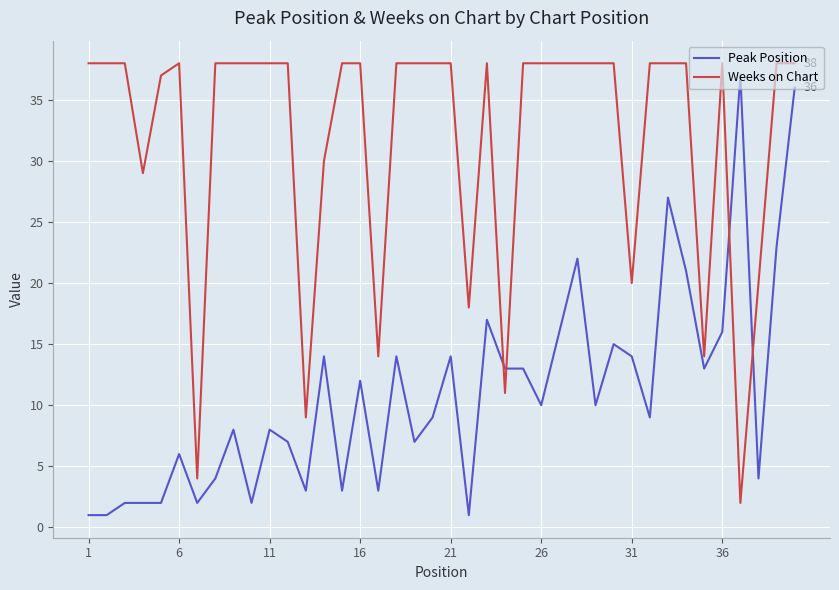

Which series has the largest total across all categories?

Weeks on Chart